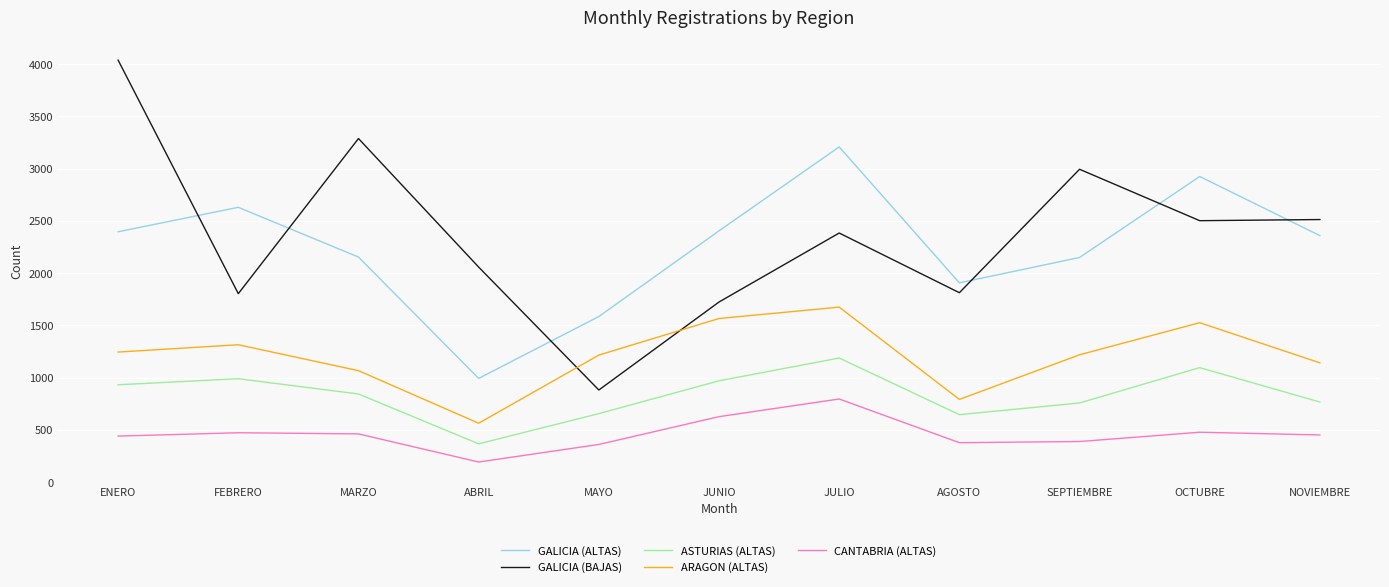

In GALICIA (ALTAS), how many points are higher than both neighbors (excluding endpoints)?

3